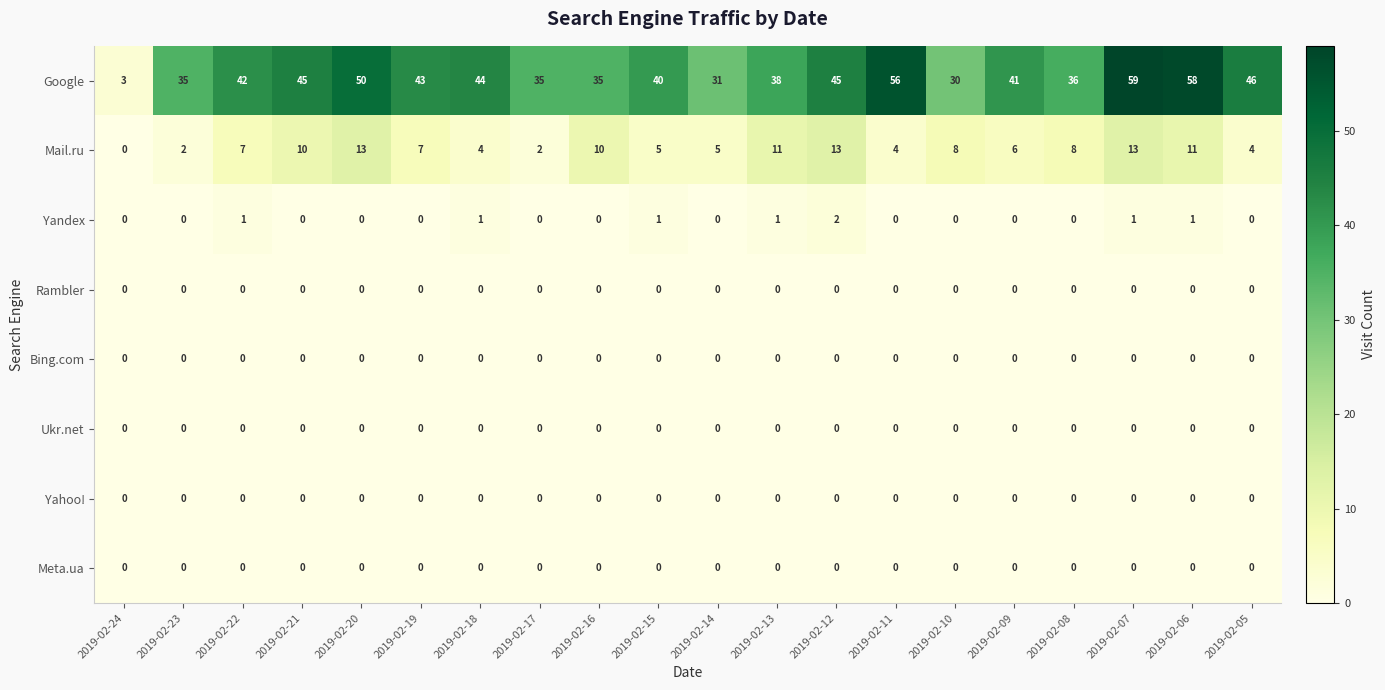

What is the total value across all series at 2019-02-15?

46